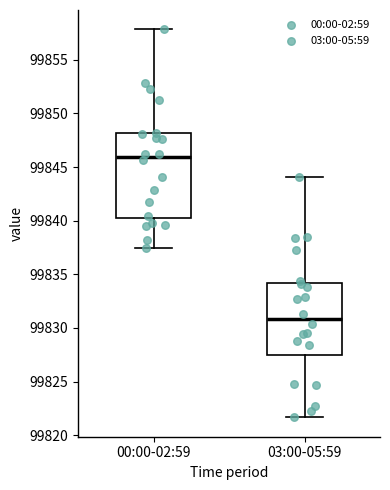

Reading left to right, read every box against the y-axis: the position of its median line, the range the box covers, and the ends of its whiskers. The values are not printed on the chart, so give them approximately, as read against the axis.

00:00-02:59: median 99846.0, box 99840.5 to 99848.0, whiskers 99837.5 to 99858.0
03:00-05:59: median 99831.0, box 99827.5 to 99834.0, whiskers 99821.5 to 99844.0